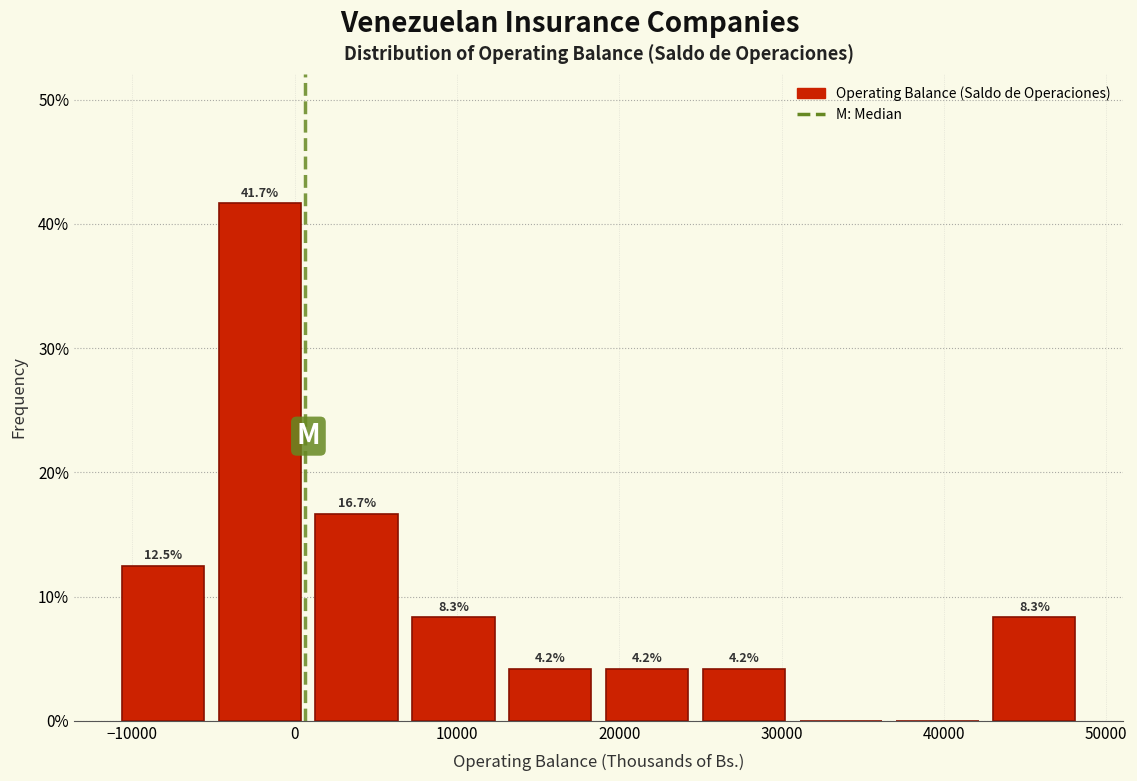

Which range on the x-axis has the tallest bar?

-5000 to 1000